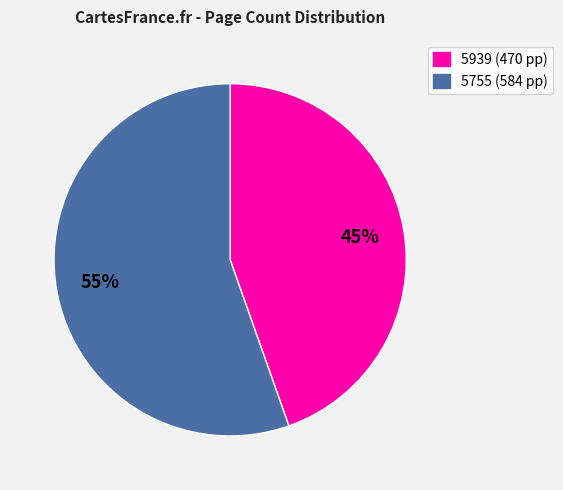

Rank the categories by value from lowest to highest.

5939, 5755